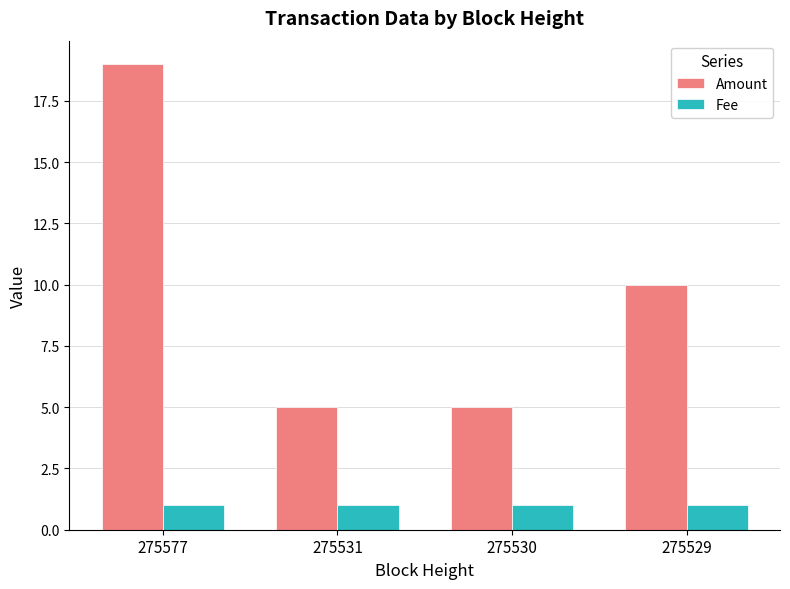

What value does the Amount series have at 275529, to the nearest 5?

10